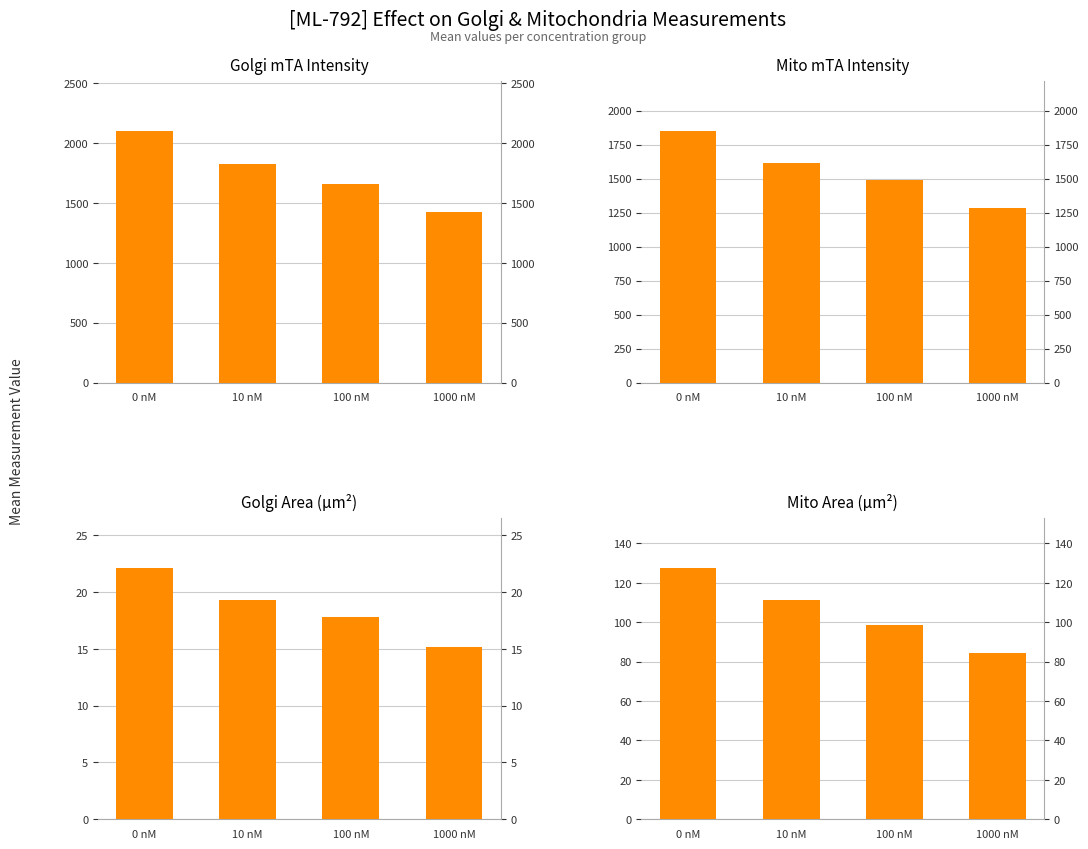

What is the label of the 3rd bar from the left?

100 nM